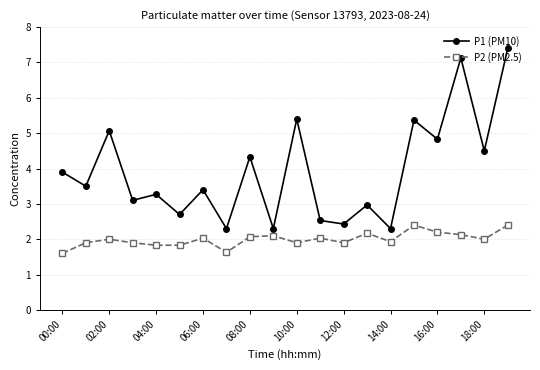

What is the difference between the second highest and second lowest values in the P2 (PM2.5) series?

0.8